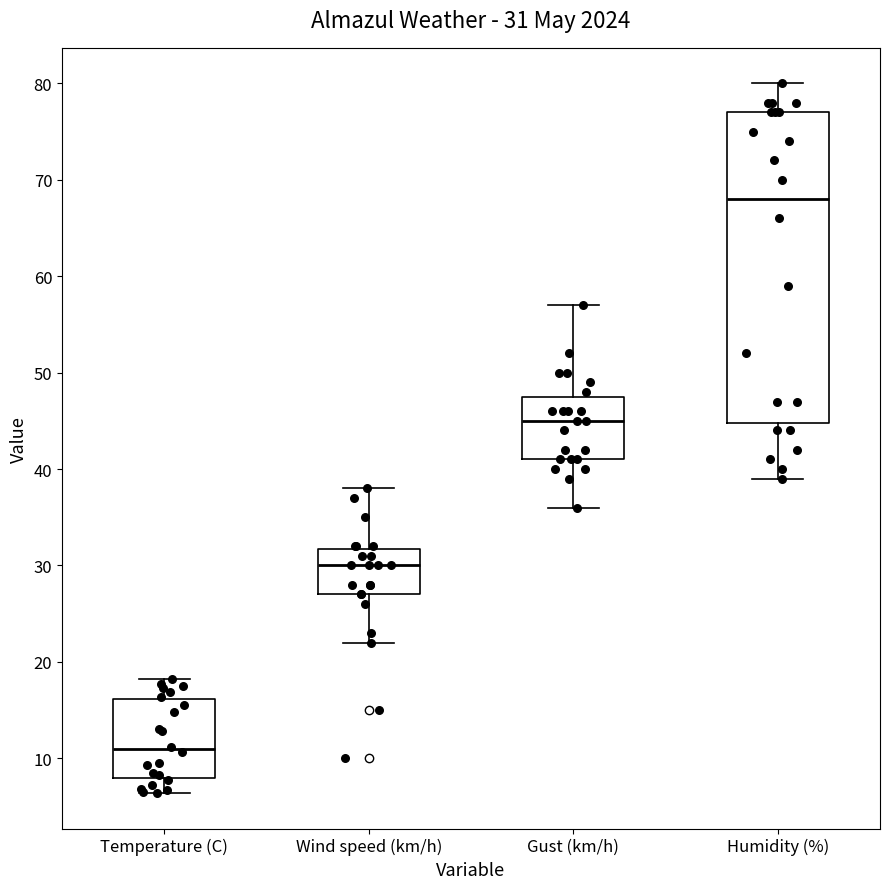

Which box has the lowest median line?

Temperature (C)